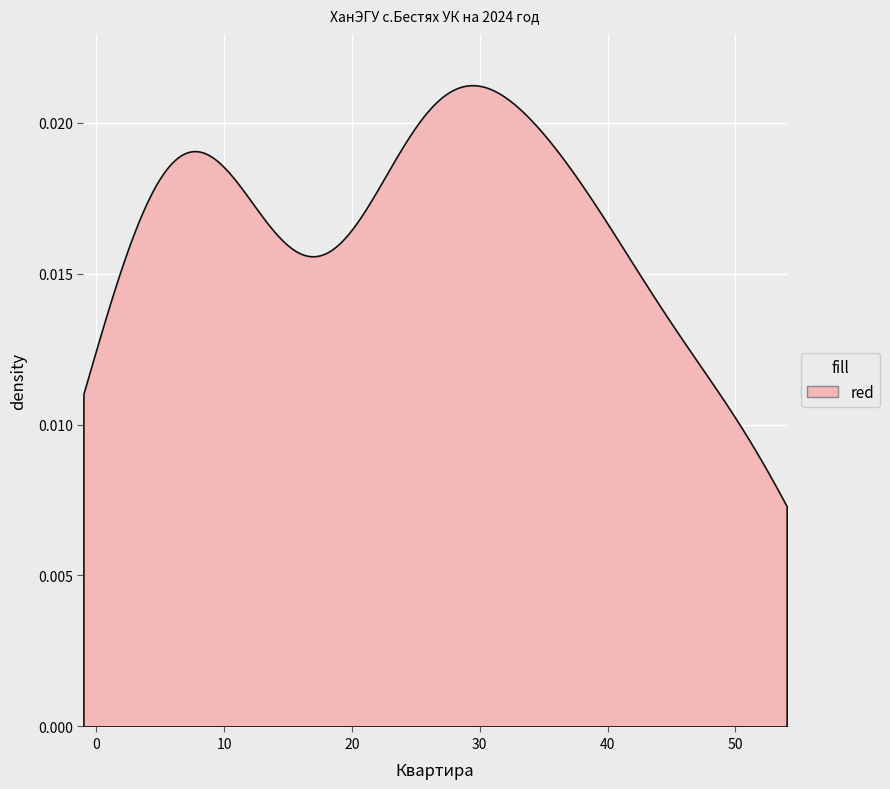

Reading left to right, extract all data points from this chart.

27	30	25	24	2	11	52	41	44	20	51	28	34	36	7	1	12	6	8	38